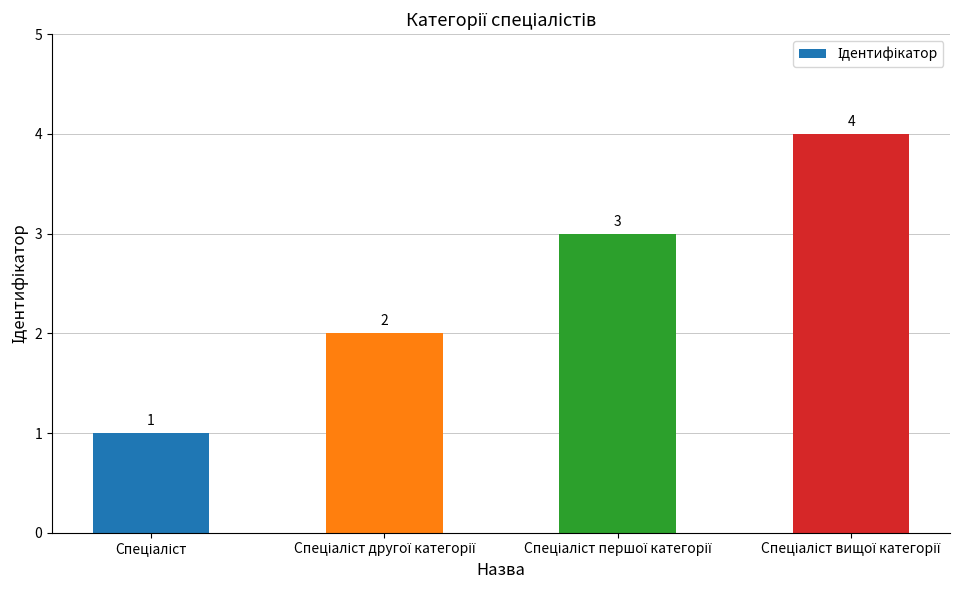

What is the value of the 4th bar from the left?

4